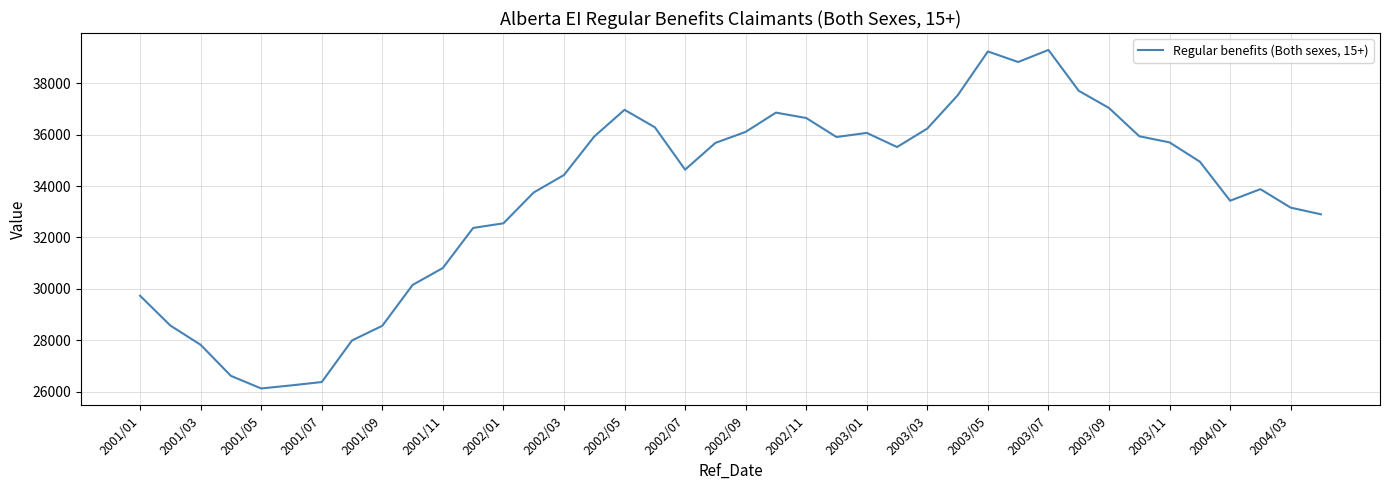

What is the maximum value shown in the chart?

39300